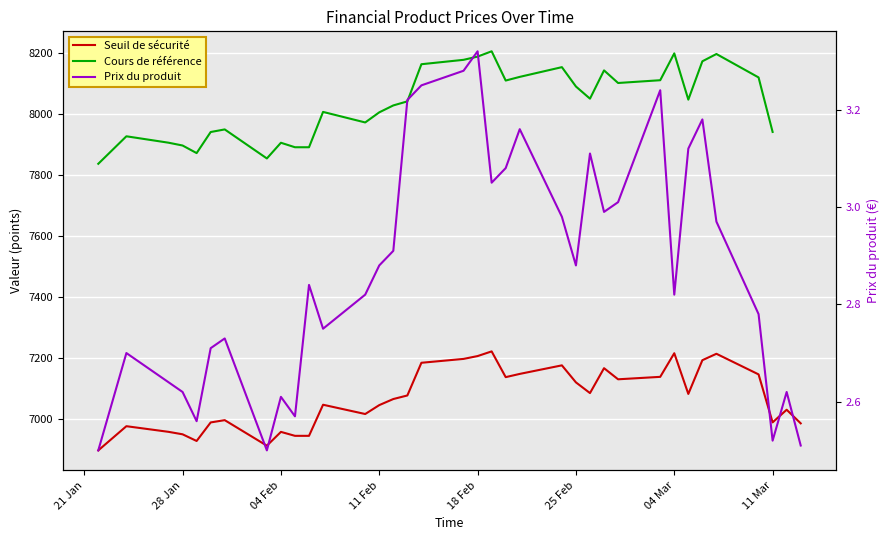

How many interior local peaks does the Prix du produit series have?

10